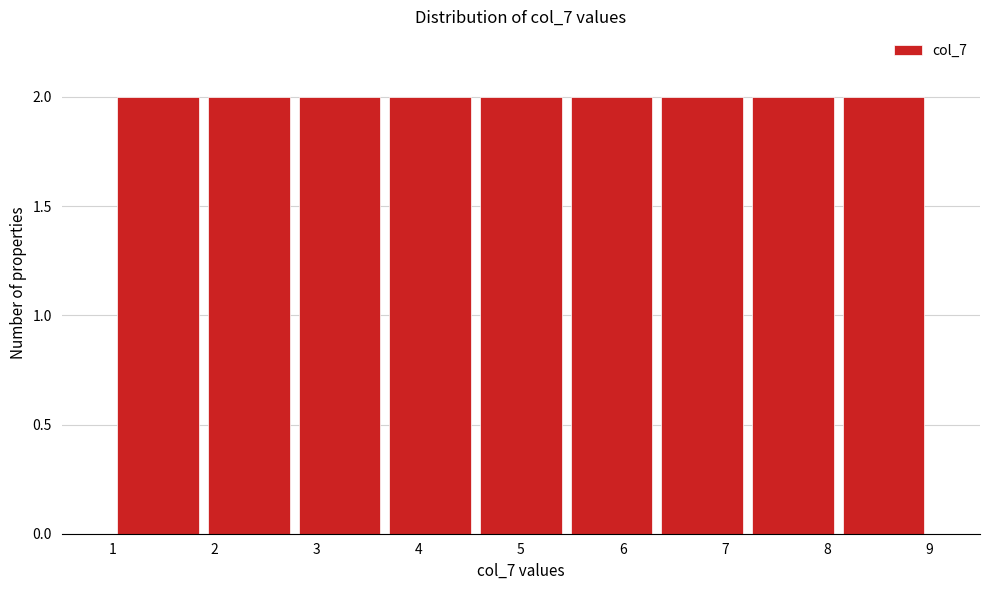

Reading left to right, list every bar in this chart as the range it spans on the x-axis followed by its height. Neither the bar edges nor the heights are printed on the chart, so give them approximately, as read against the axes.

1.0 to 1.9: 2
1.9 to 2.8: 2
2.8 to 3.7: 2
3.7 to 4.6: 2
4.6 to 5.4: 2
5.4 to 6.3: 2
6.3 to 7.2: 2
7.2 to 8.1: 2
8.1 to 9.0: 2